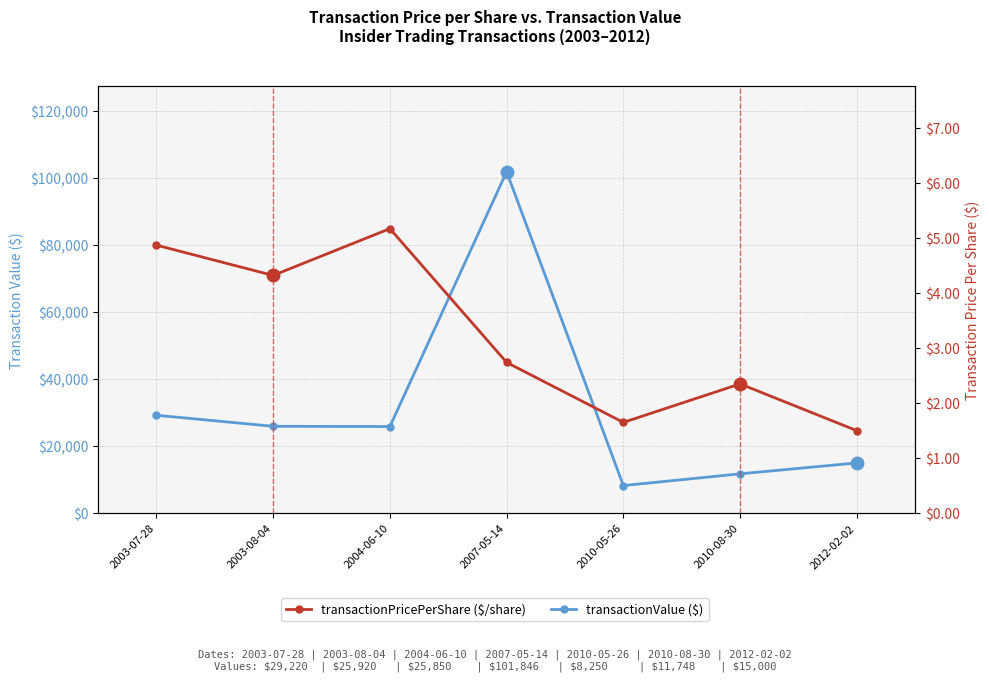

What are all the series names shown in the legend?

transactionValue, transactionPricePerShare